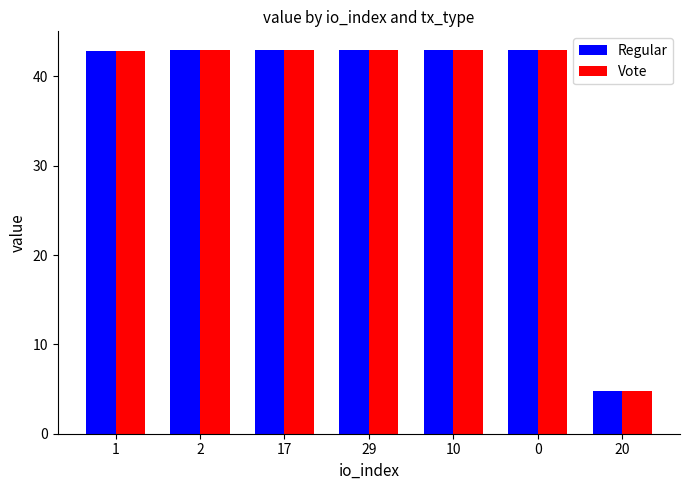

What is the sum of the Regular values at 1 and 10?

85.8